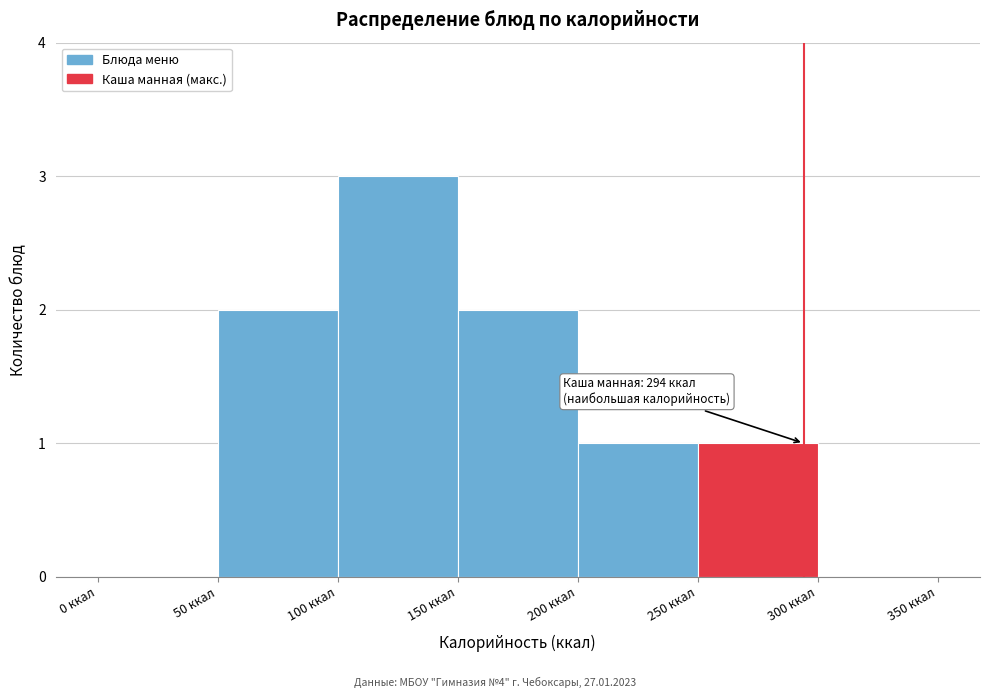

Over which range of the x-axis is the bar tallest?

100 to 150